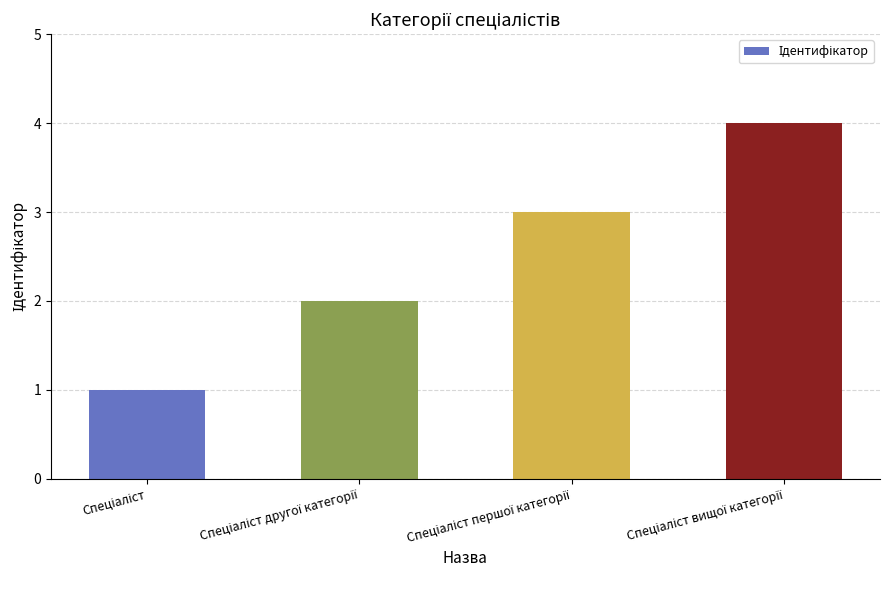

What is the sum of all values?

10